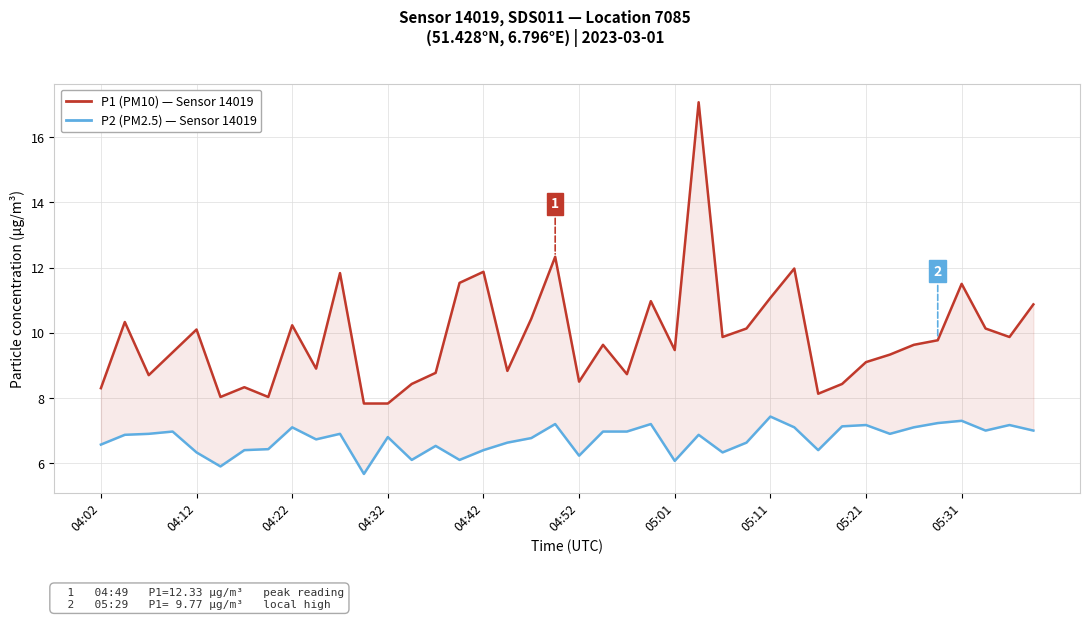

Which has a higher value, 24 or 35?

35